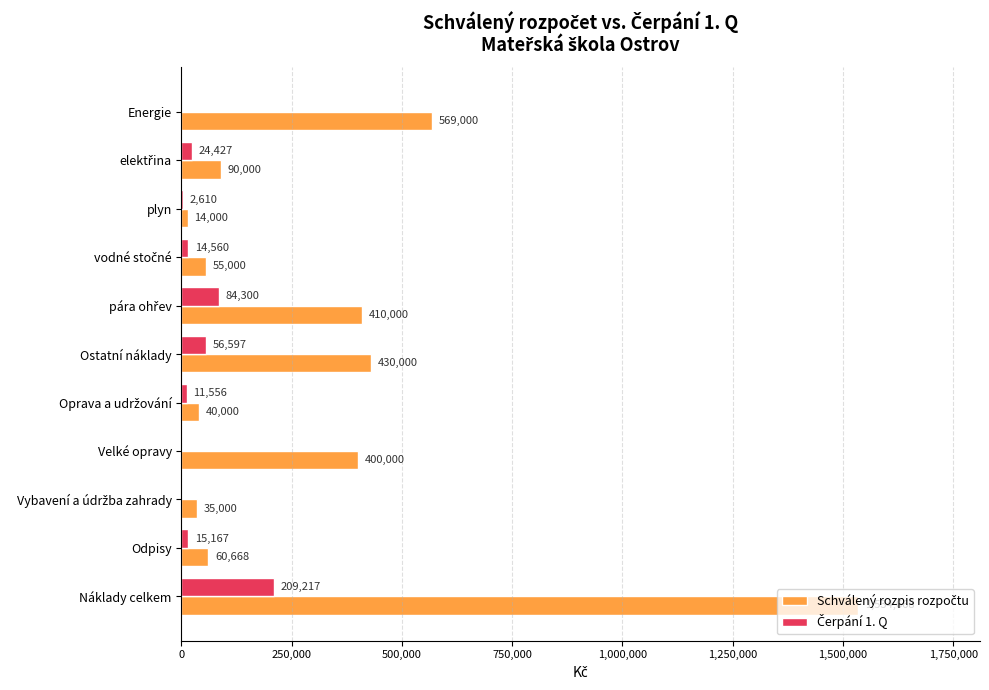

At which category is the sum across all series the highest?

Náklady celkem